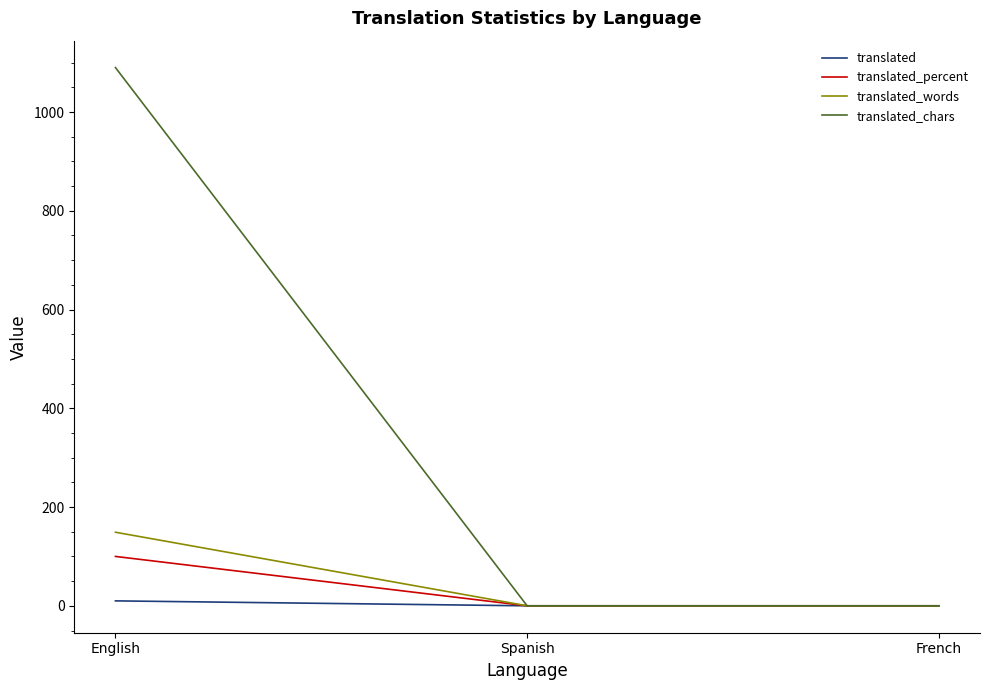

Which category has the highest value in the translated series?

English